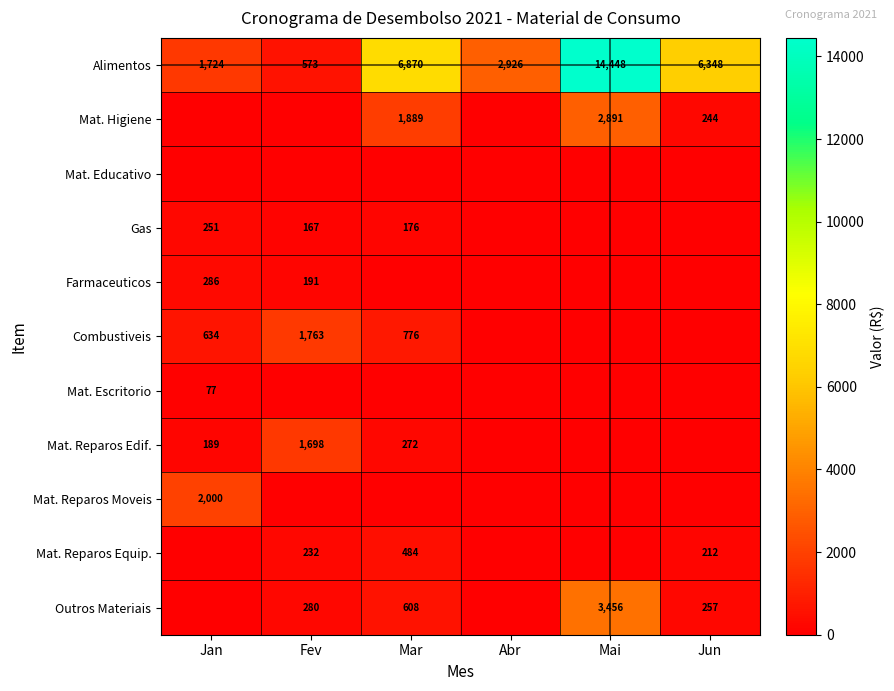

What is the difference between the second highest and second lowest values in the Outros Materiais series?

608.3